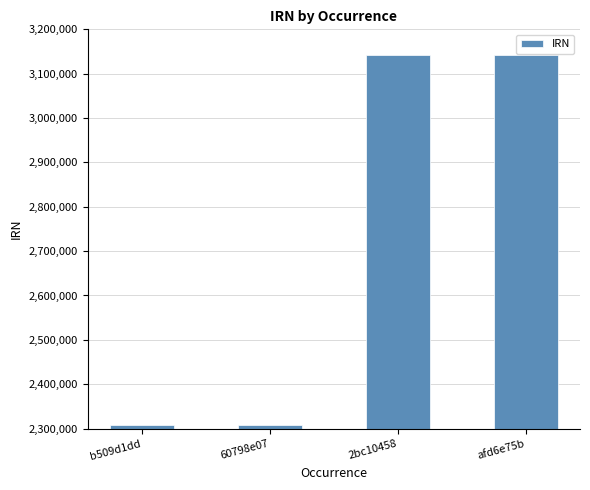

What is the difference between the maximum and second lowest values?

832135